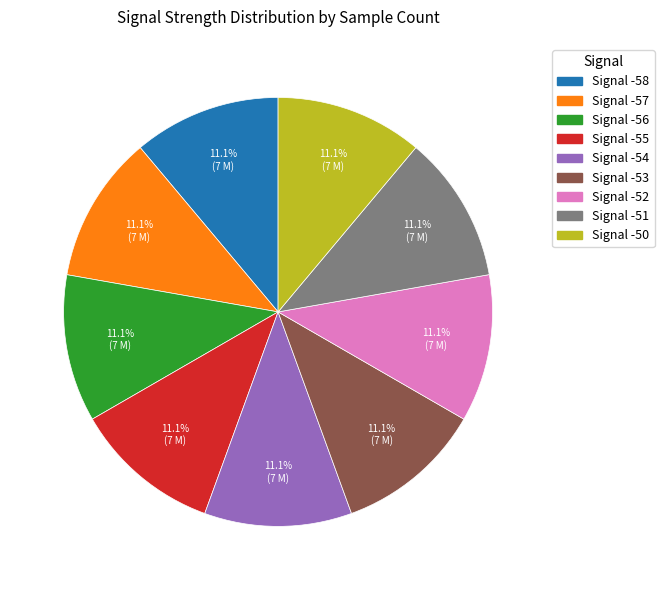

Count the number of slices in the pie.

9